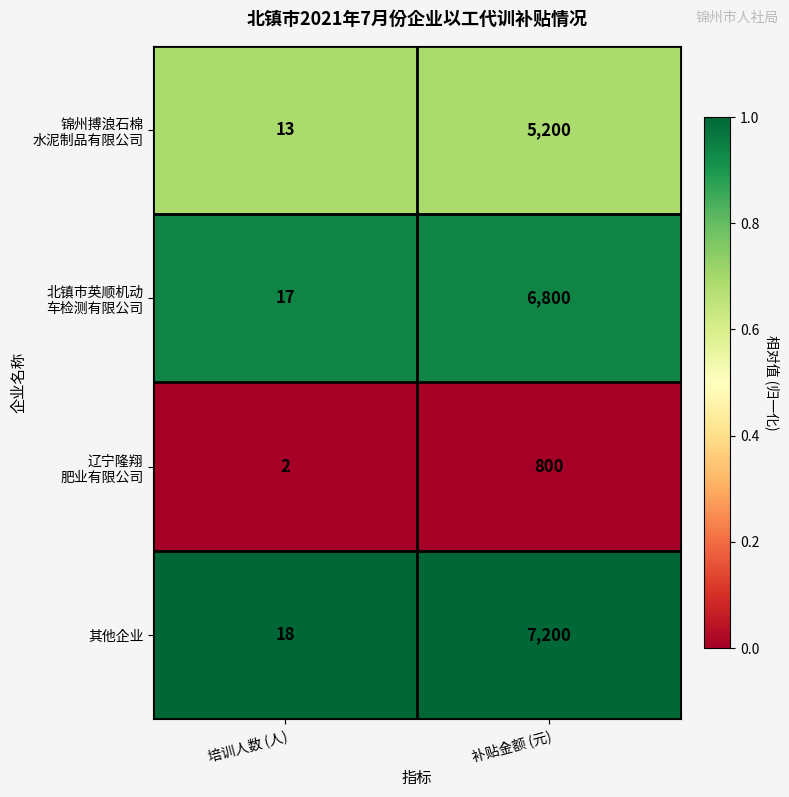

What is the difference between the highest and lowest values at 培训人数 (人)?

16